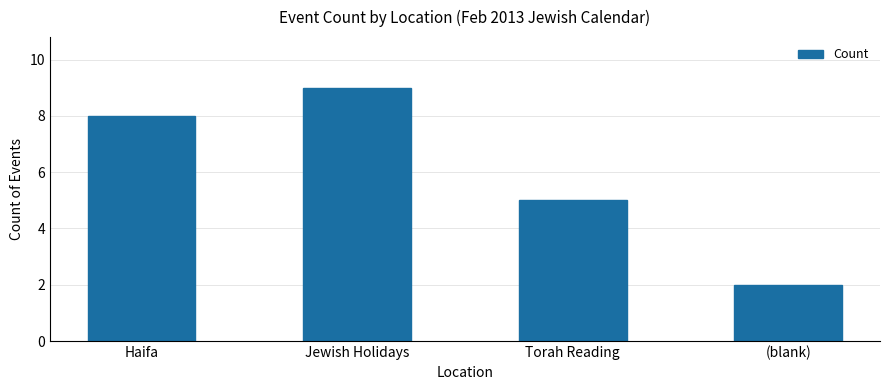

Reading left to right, transcribe all the data shown in this chart.

Haifa=8	Jewish Holidays=9	Torah Reading=5	(blank)=2